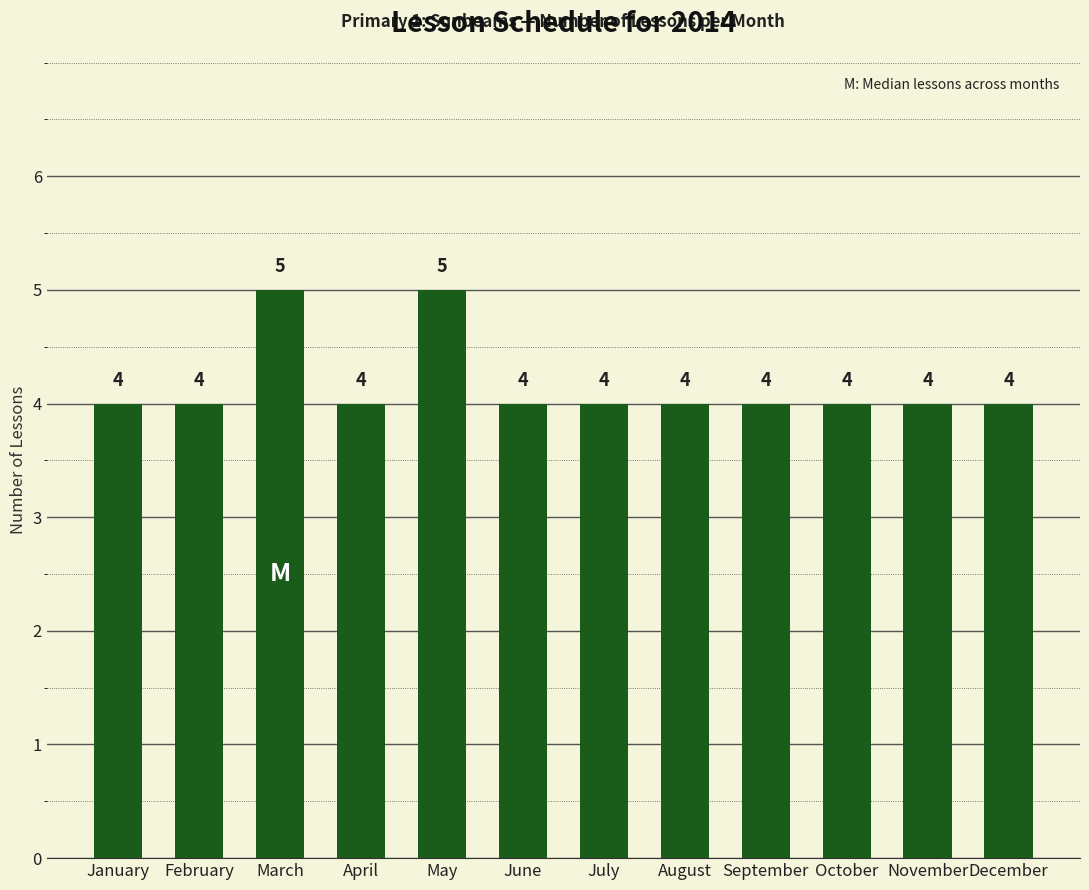

What is the ratio of the value at February to the value at August?

1.0